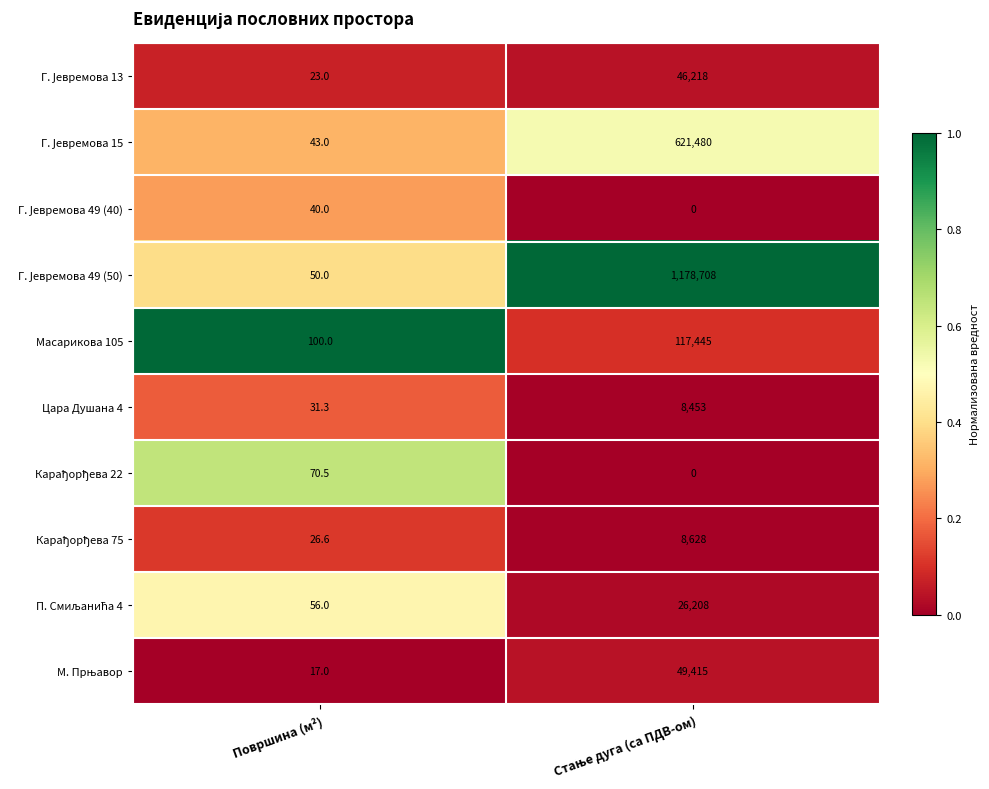

What is the spread (max minus min) of values at Површина (м²)?

83.0